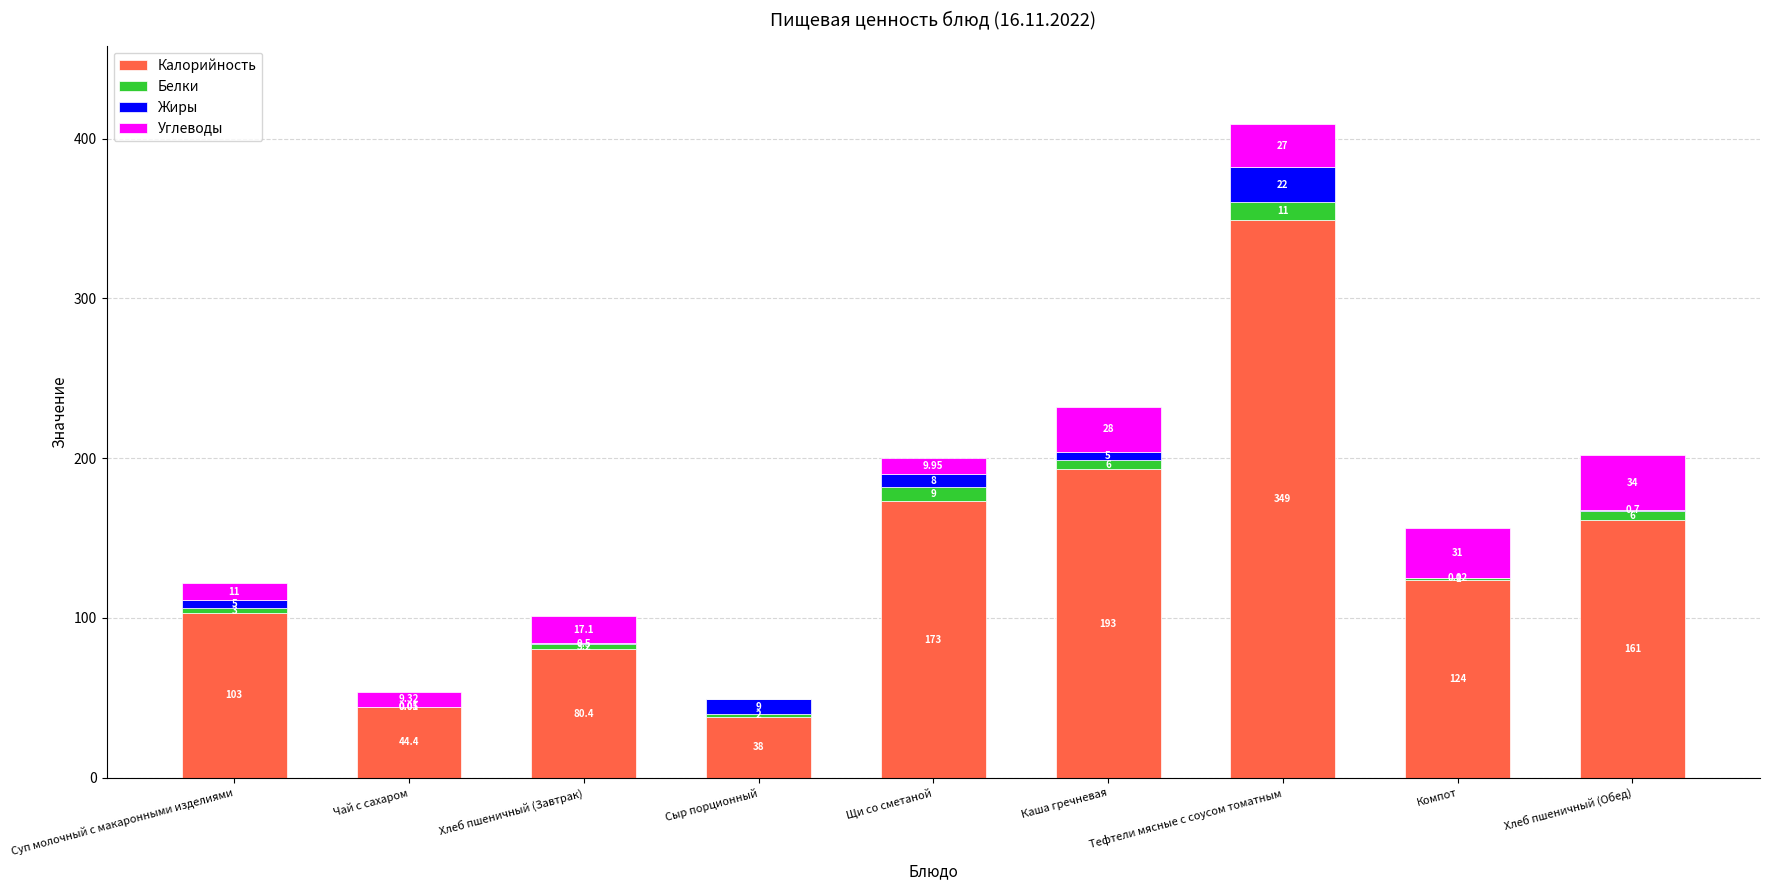

Which category has the highest value in the Калорийность series?

Тефтели мясные с соусом томатным